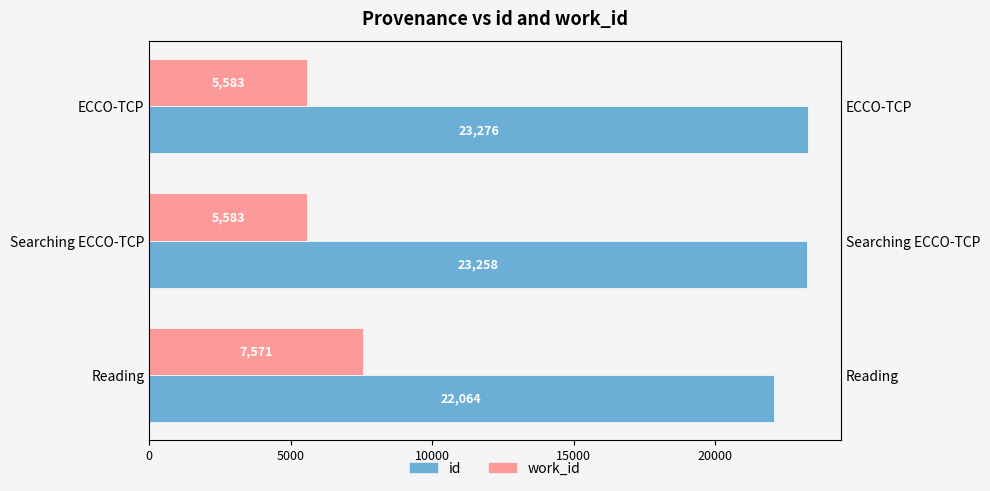

Read the work_id value at ECCO-TCP, to the nearest 100.

5600